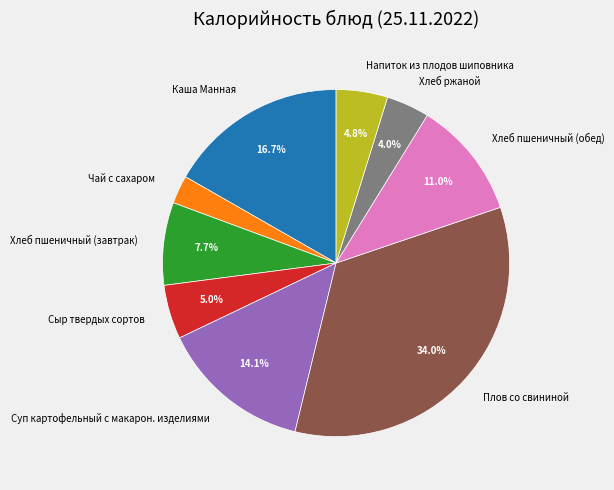

To the nearest percent, what is the average slice percentage?

11%